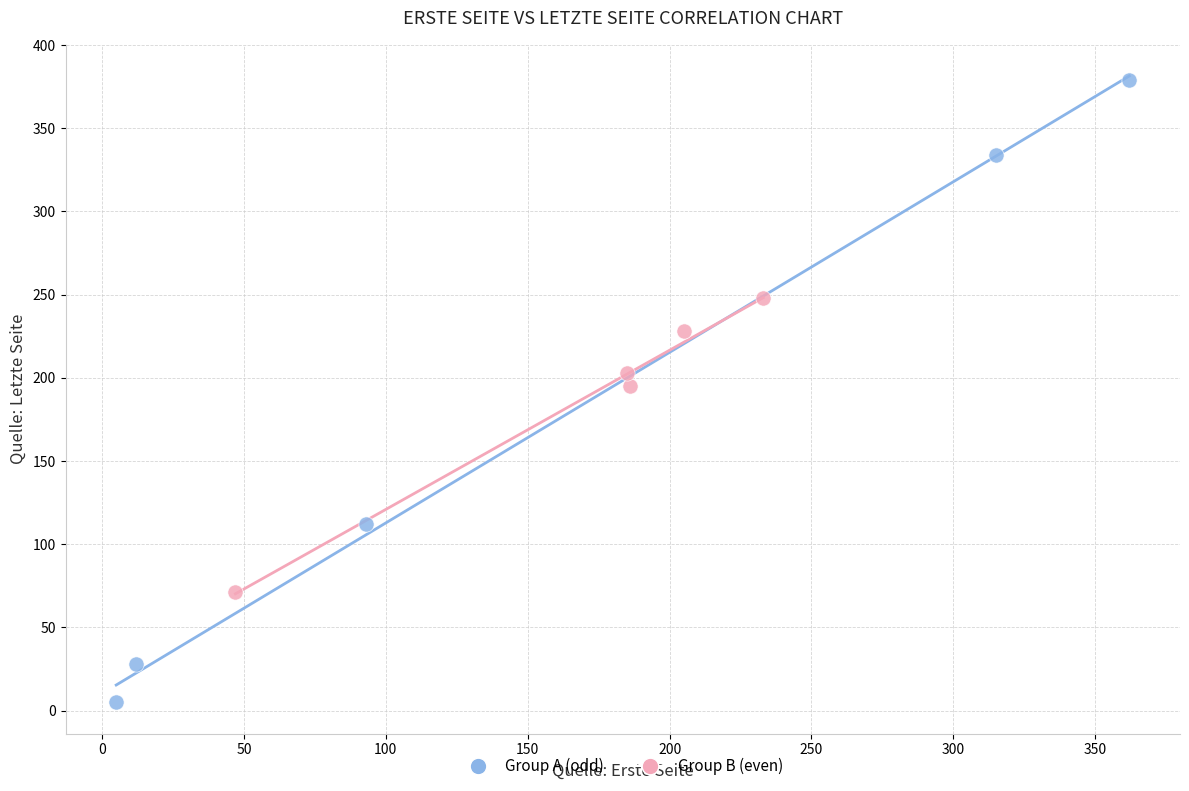

Which series contains the highest Y value?

Group A (odd)